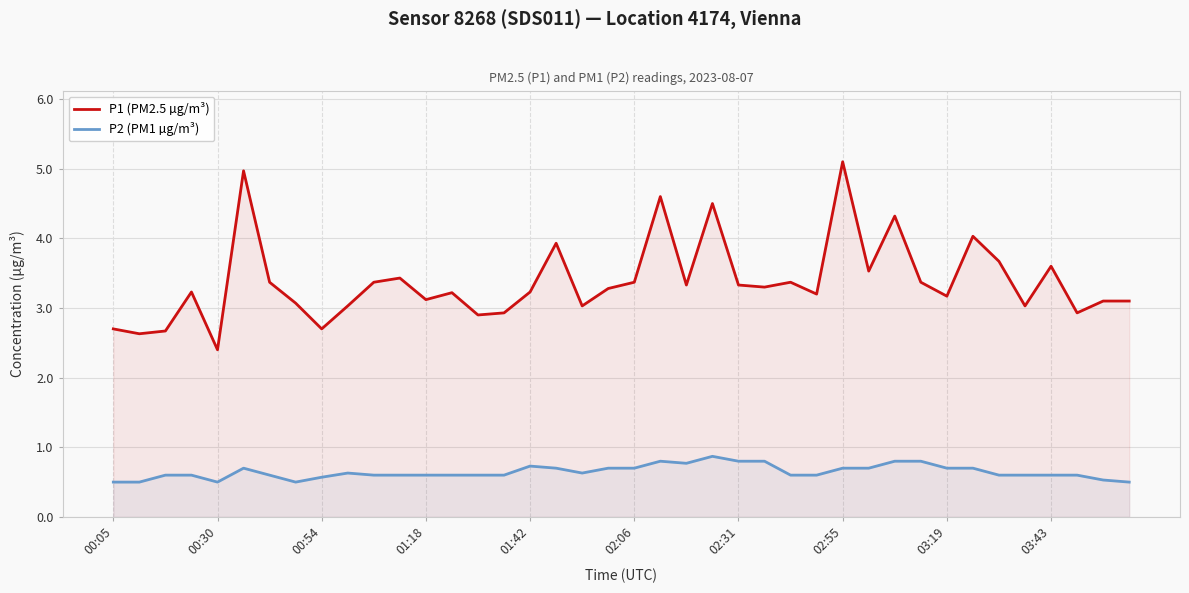

The value of P1 (PM2.5 µg/m³) at 02:55 is 5.1. True or false?

True